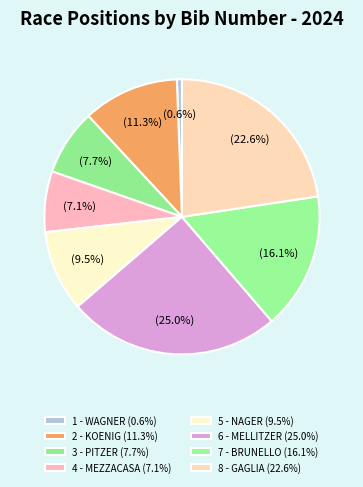

True or false: 7 - BRUNELLO accounts for 16% of the total.

True